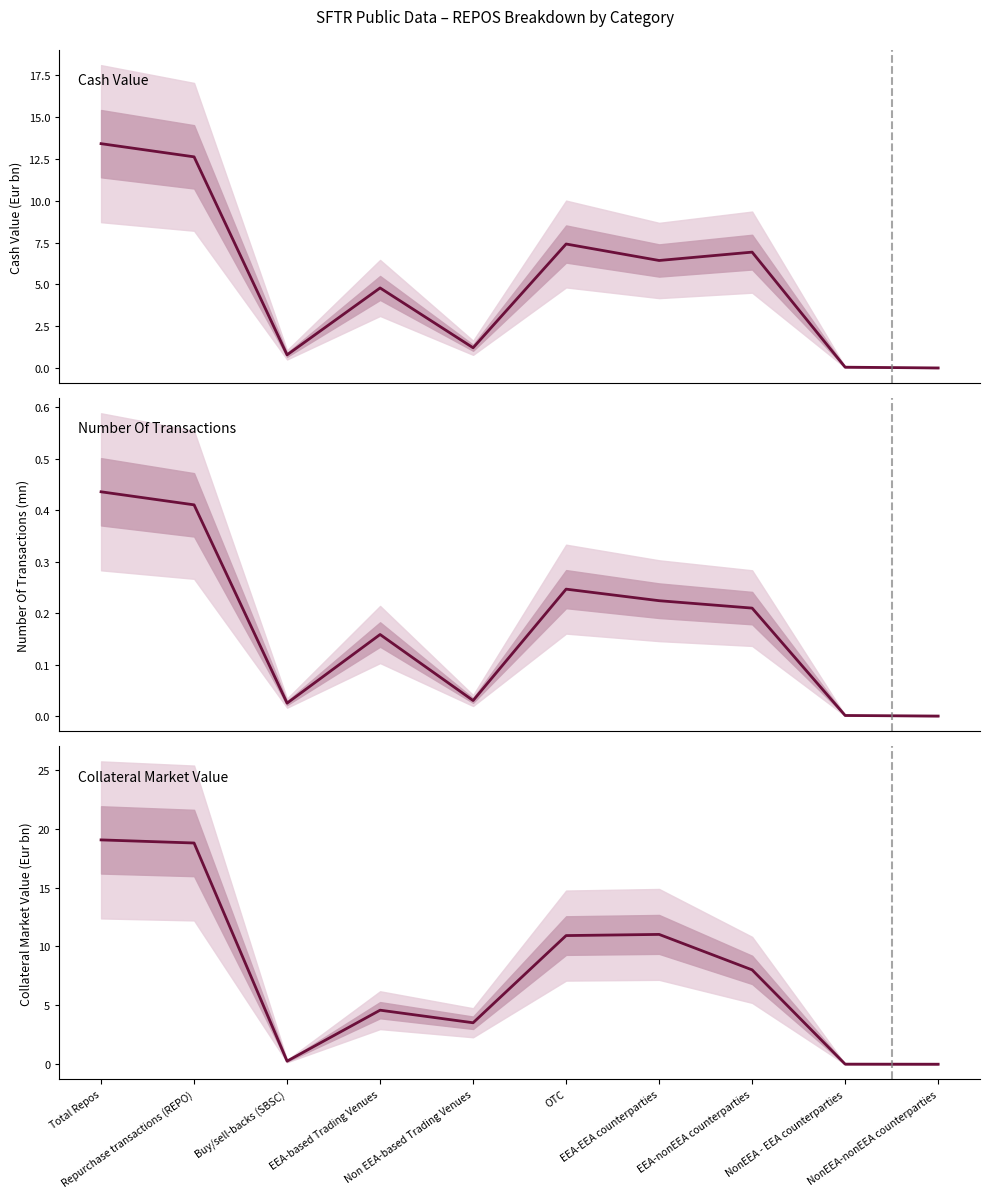

In Collateral Market Value, how many points are higher than both neighbors (excluding endpoints)?

2